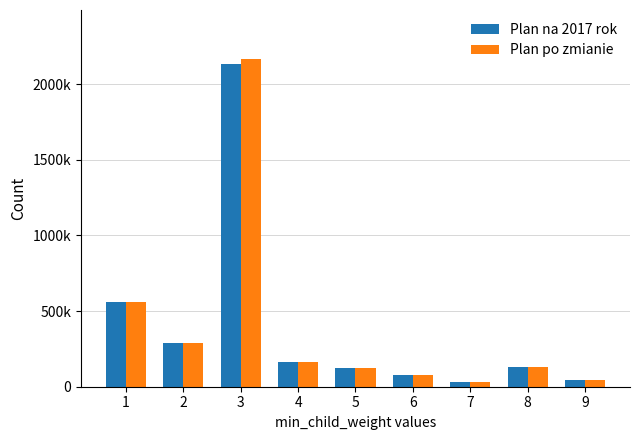

What are all the series names shown in the legend?

Plan na 2017 rok, Plan po zmianie